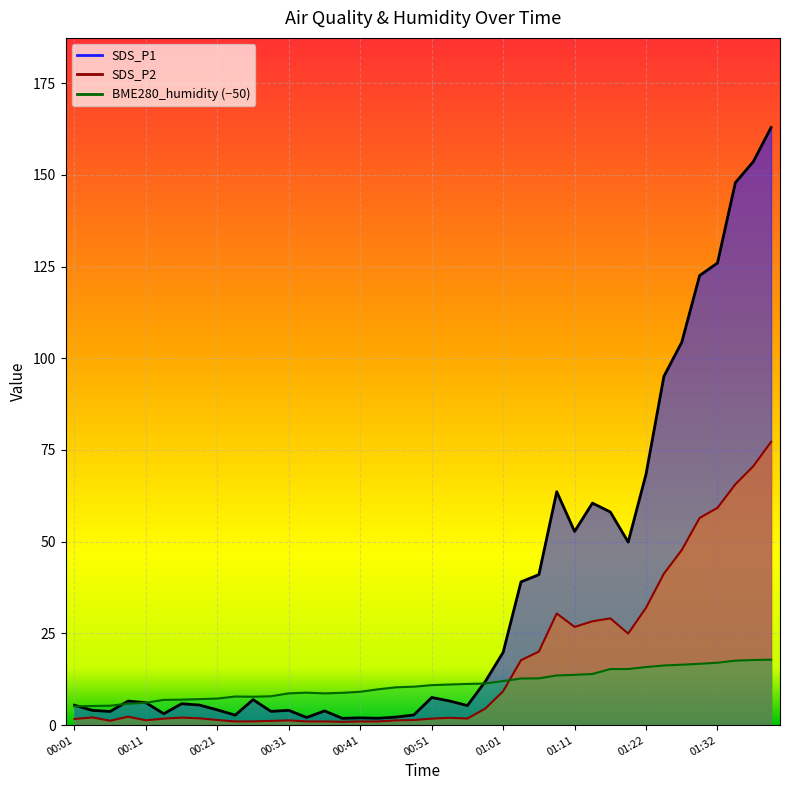

What position from the left is 00:01?

1